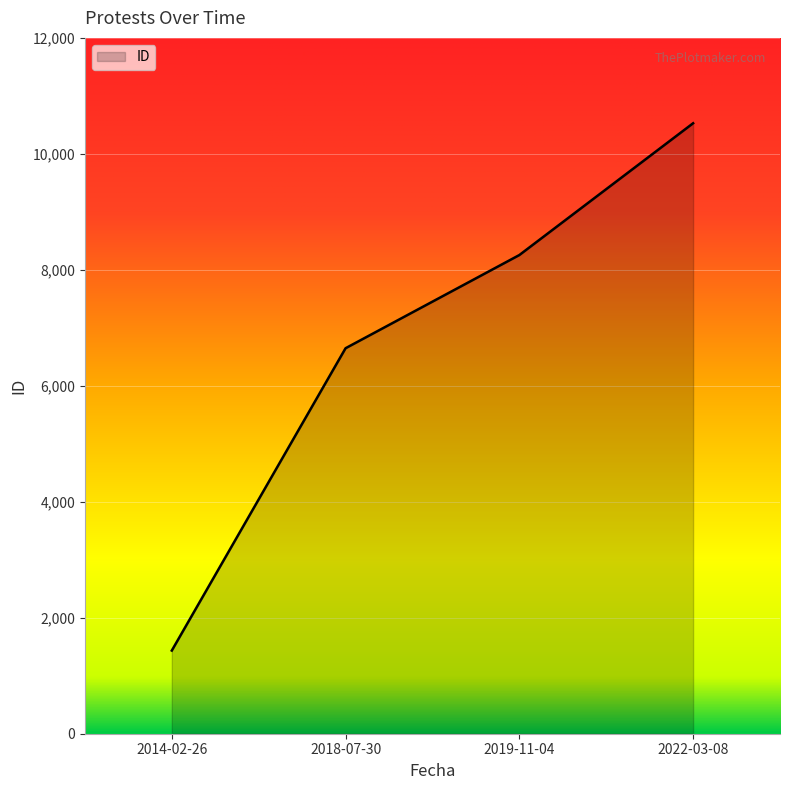

Rank the categories by value from lowest to highest.

2014-02-26, 2018-07-30, 2019-11-04, 2022-03-08